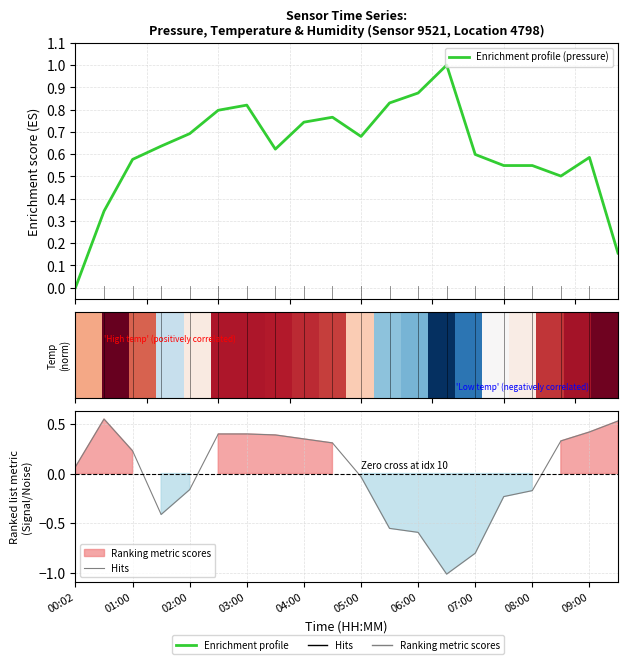

Which category has the lowest value in the Enrichment profile (pressure) series?

00:02